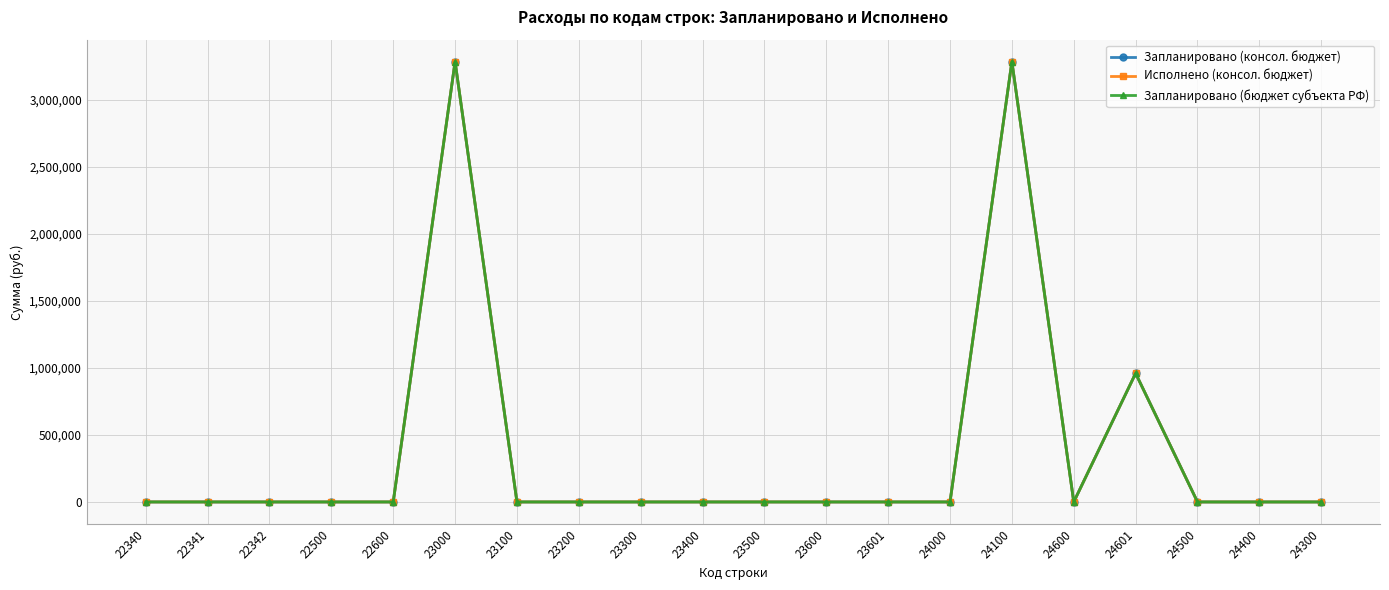

Does the chart have visible grid lines?

Yes